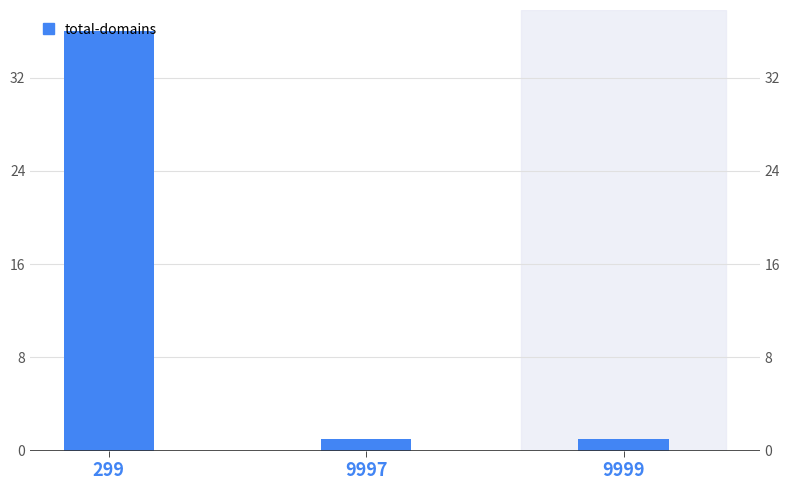

List the labels in order of value, largest first.

299, 9997, 9999